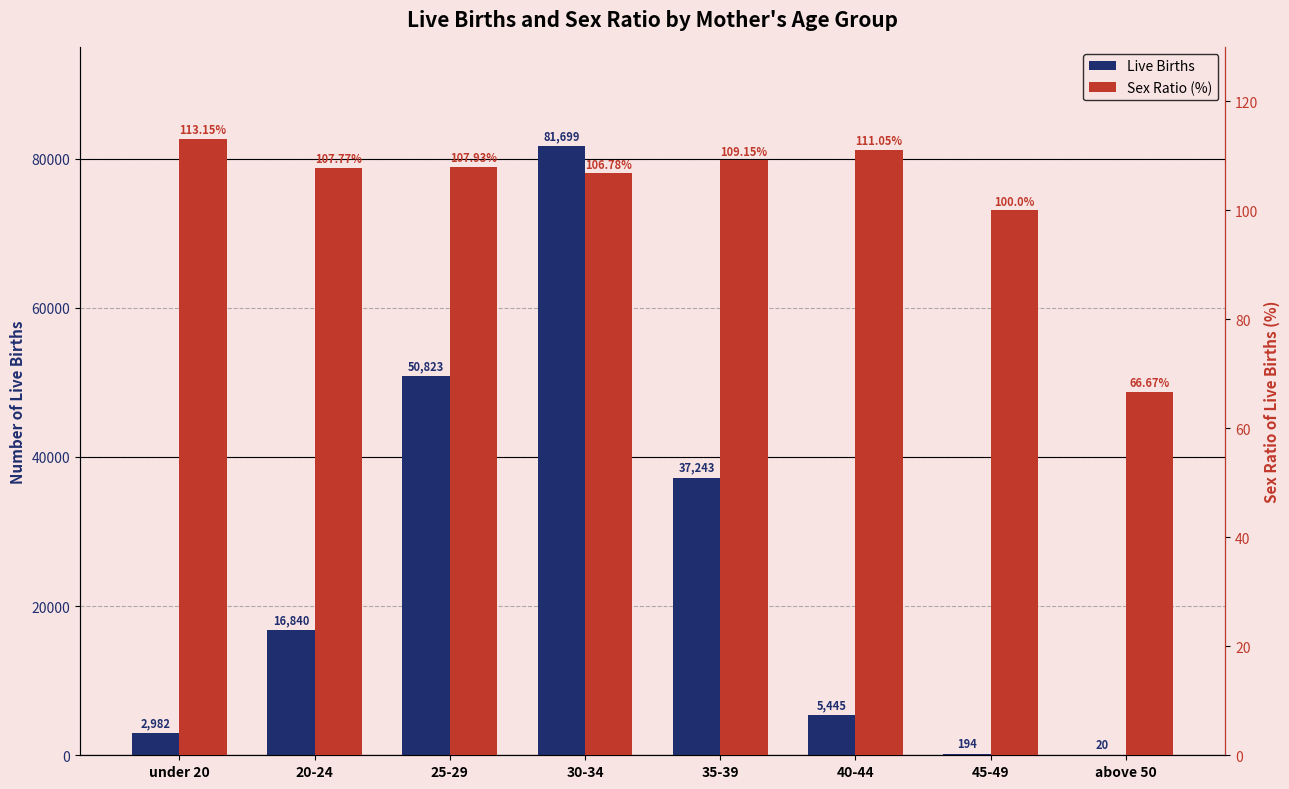

List the labels in order of Sex Ratio (%) value, smallest first.

above 50, 45-49, 30-34, 20-24, 25-29, 35-39, 40-44, under 20